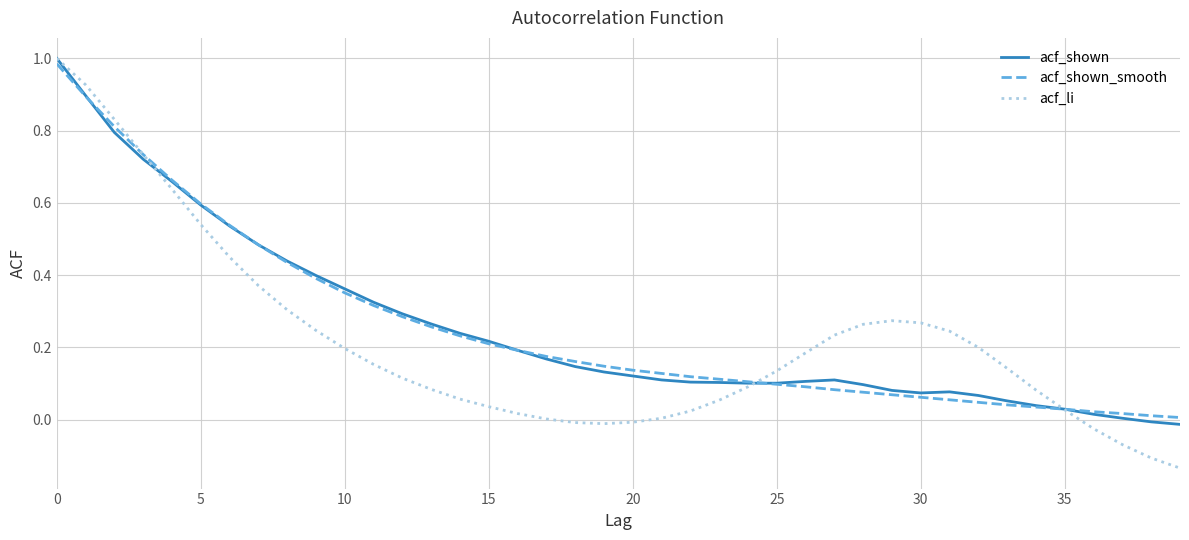

Which series has the widest spread of values?

acf_li